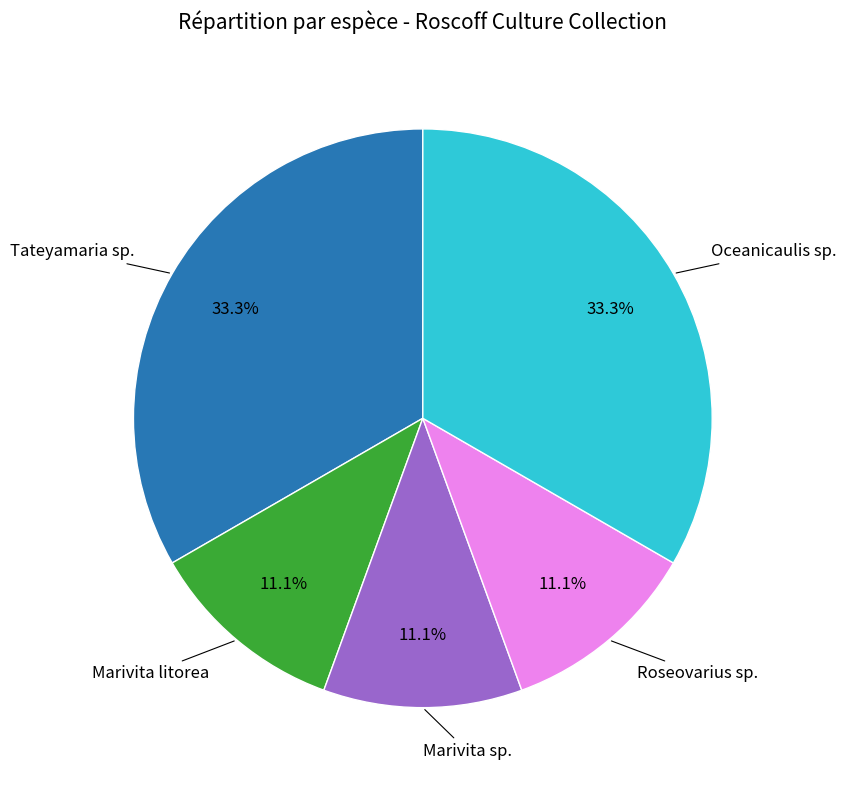

Is there a majority slice in this chart?

No